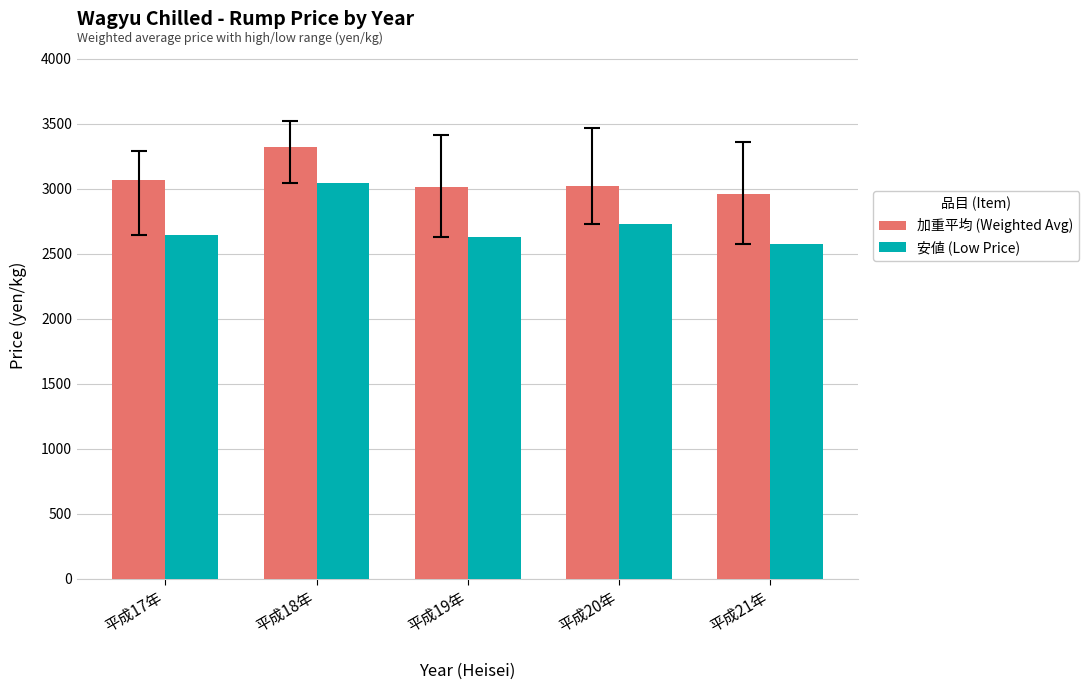

What is the label of the 2nd bar from the left?

平成18年